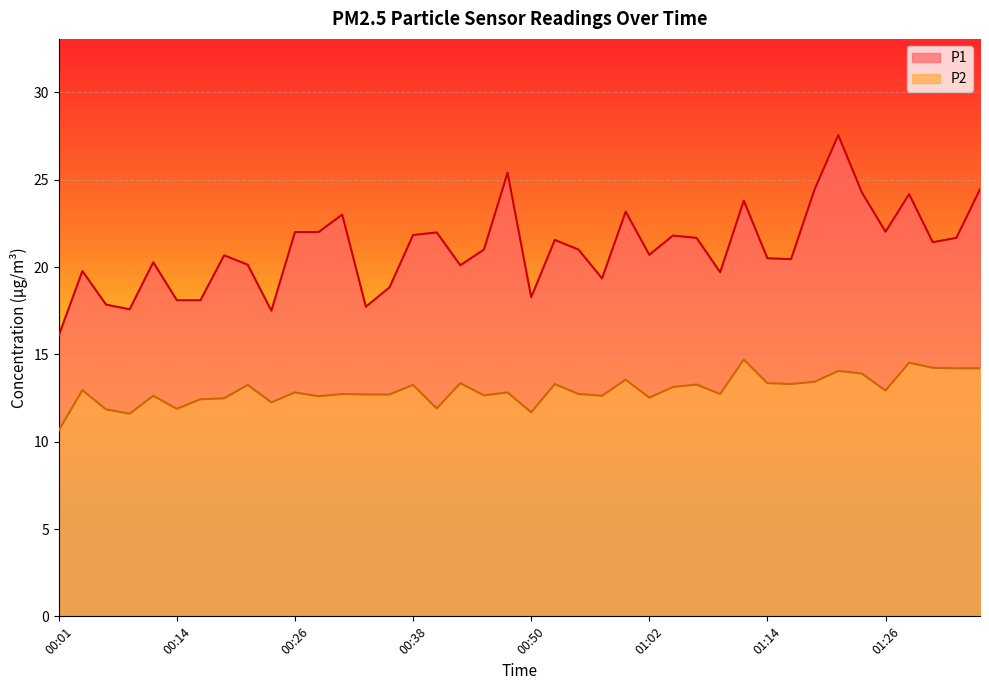

How many lines are shown in the chart?

2